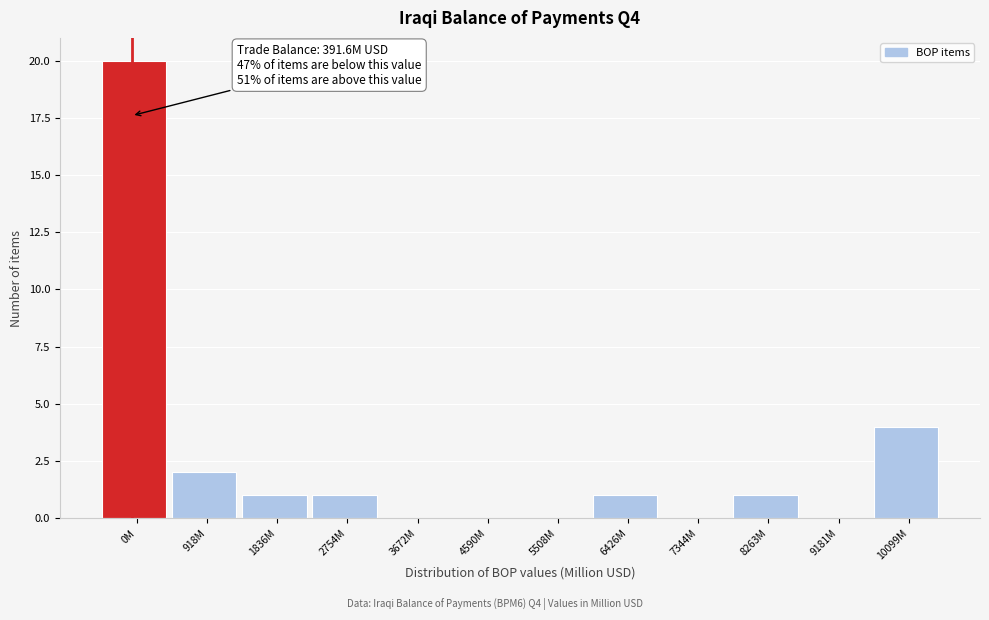

Reading left to right, extract all data points from this chart.

0M=20	918M=2	1836M=1	2754M=1	3672M=0	4590M=0	5508M=0	6426M=1	7344M=0	8263M=1	9181M=0	10099M=4